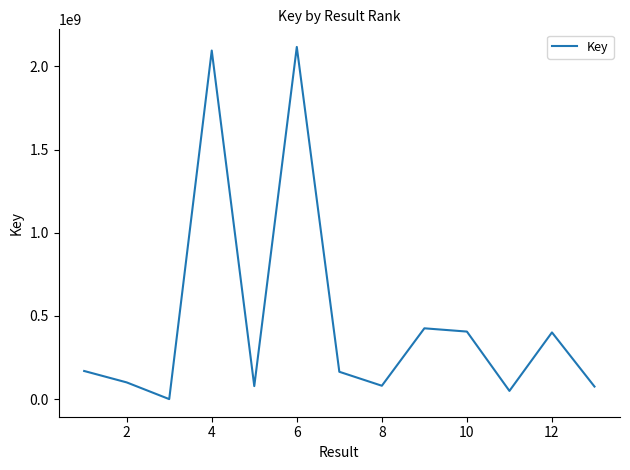

What is the greatest value displayed?

2117327448